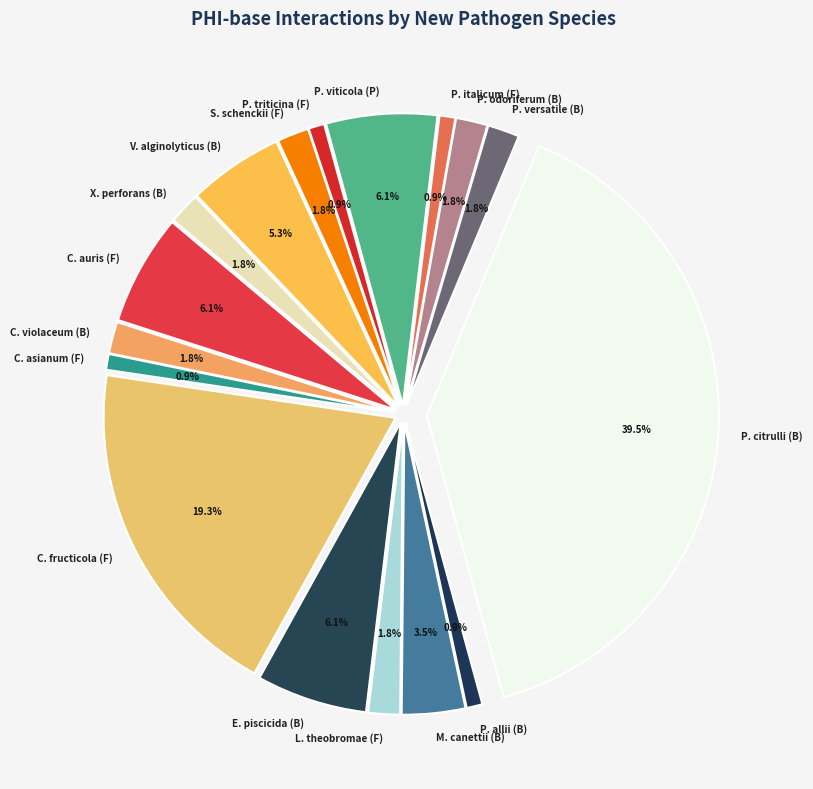

Rank the categories by value from highest to lowest.

Paracidovorax citrulli (B), Colletotrichum fructicola (F), Candida auris (F), Edwardsiella piscicida (B), Plasmopara viticola (P), Vibrio alginolyticus (B), Mycobacterium canettii (B), Chromobacterium violaceum (B), Lasiodiplodia theobromae (F), Pectobacterium versatile (B), Pectobacterium odoriferum (B), Sporothrix schenckii (F), Xanthomonas perforans (B), Colletotrichum asianum (F), Pantoea allii (B), Penicillium italicum (F), Puccinia triticina (F)